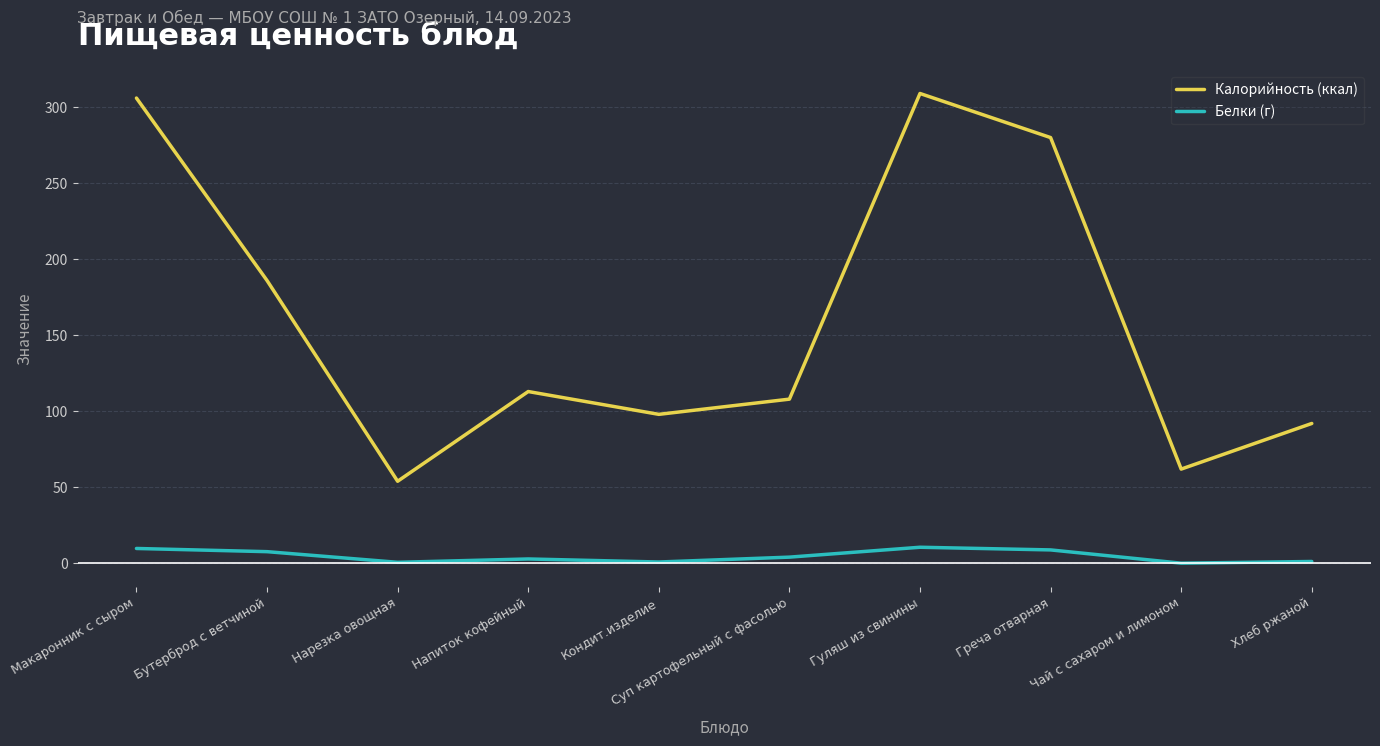

Between Макаронник с сыром and Суп картофельный с фасолью, which series saw the biggest shift?

Калорийность (ккал)